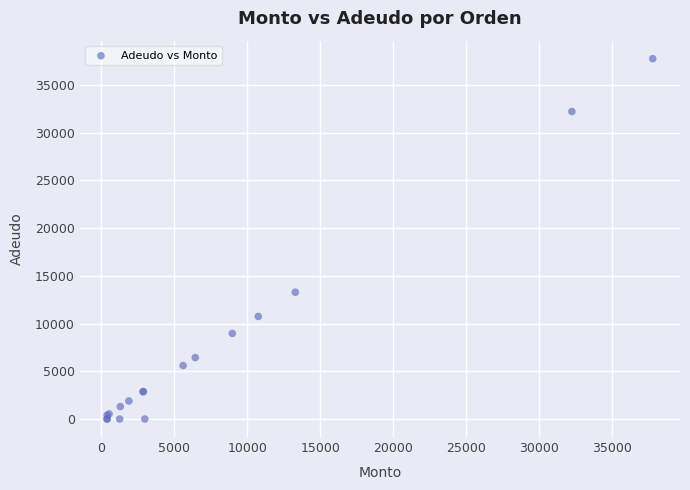

What Y value in the scatter plot is closest to 18878?

13286.0